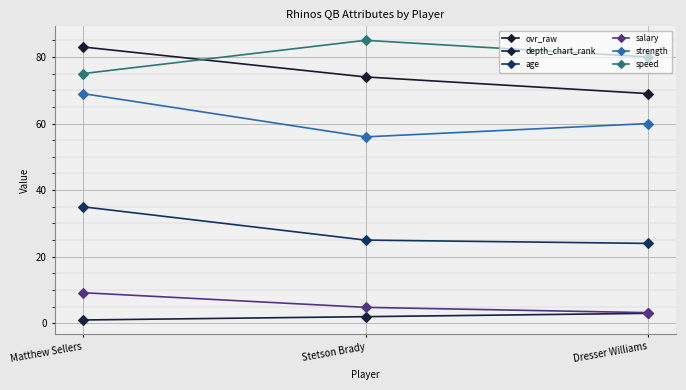

What is the total value across all series at Matthew Sellers?

272.2